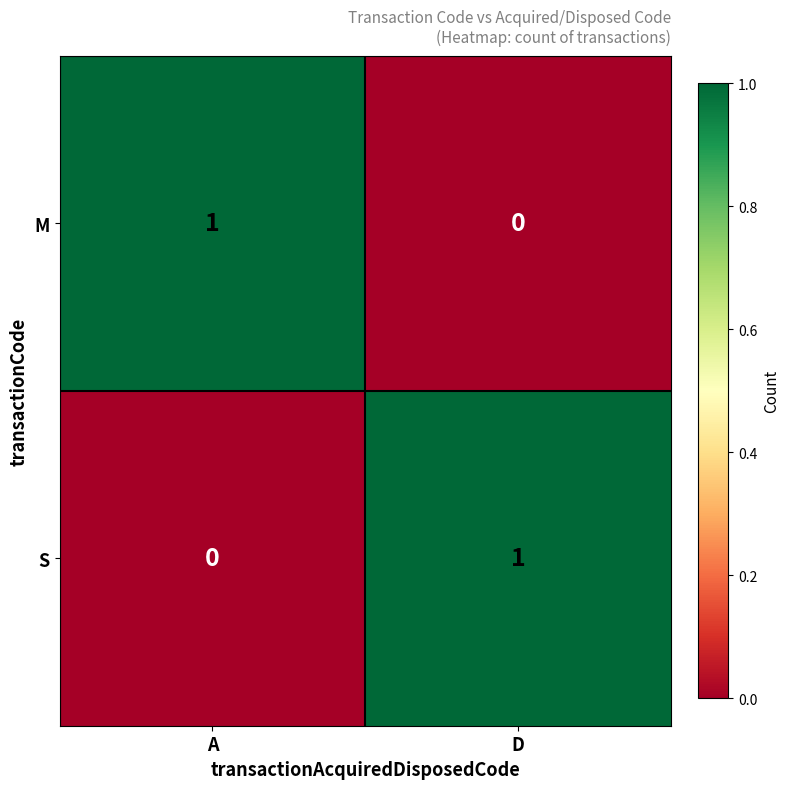

Reading right to left, list all the values displayed in this chart.

M: 0	1
S: 1	0